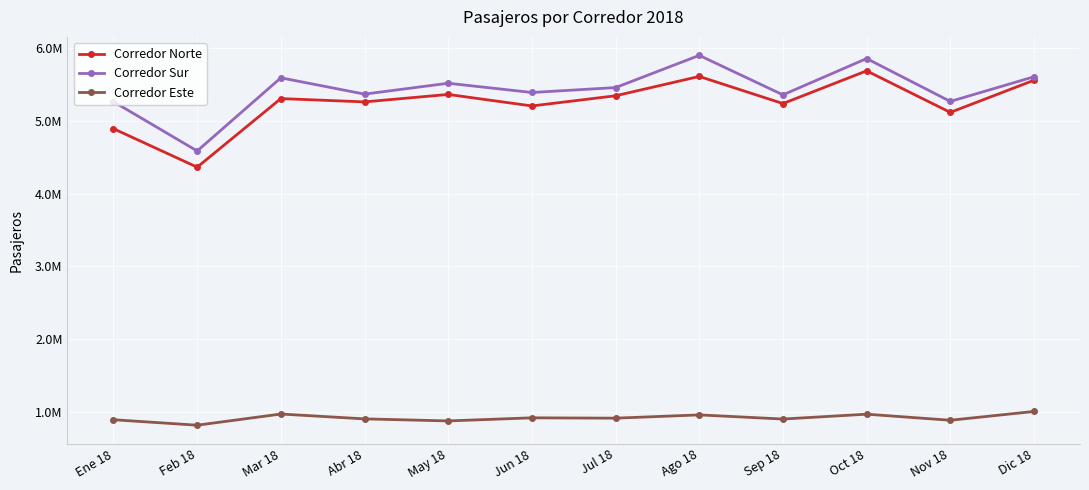

What are all the series names shown in the legend?

Corredor Norte, Corredor Sur, Corredor Este